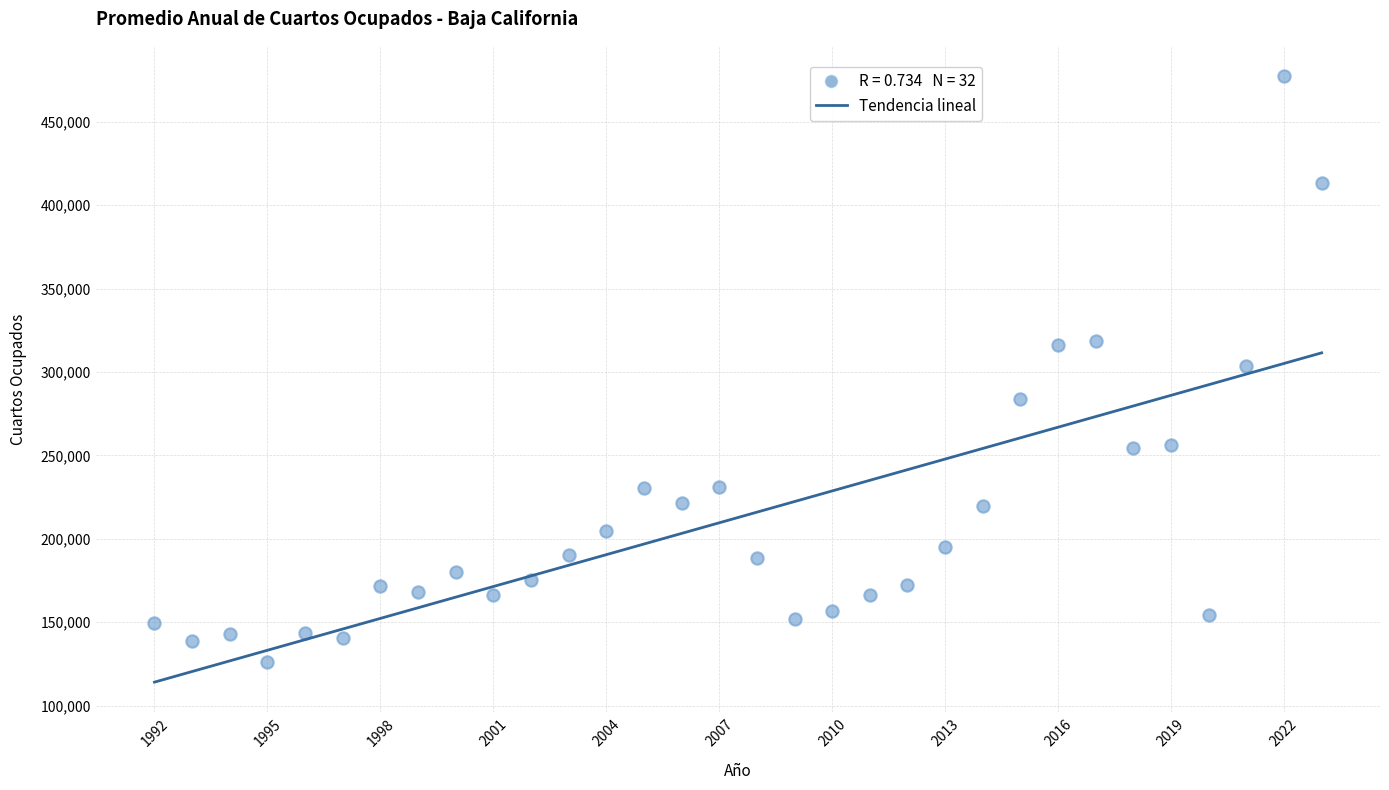

What is the range of Y values (max minus min)?

351200.0